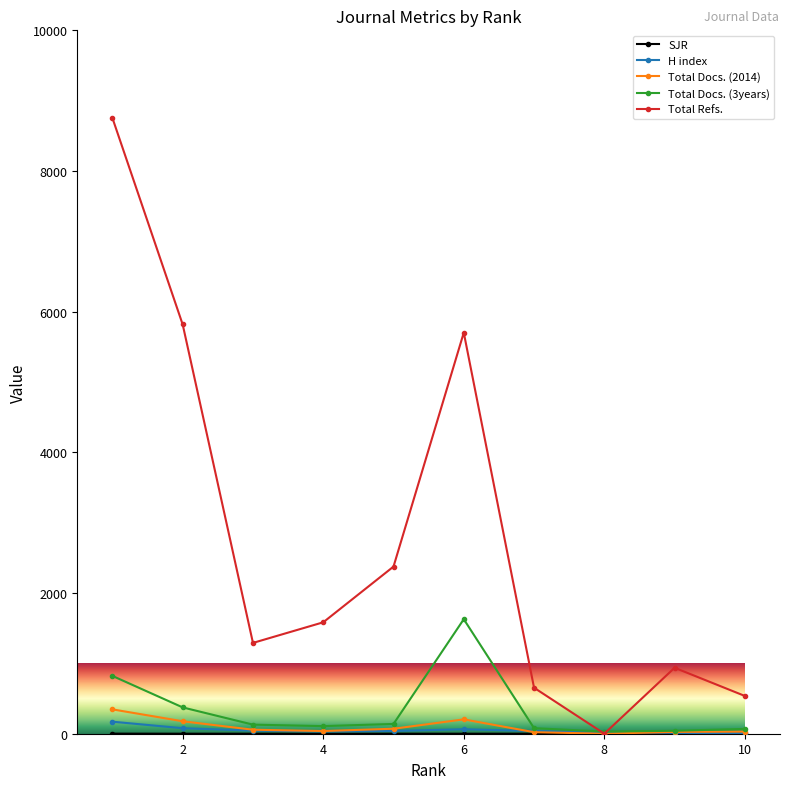

How many series are shown in this chart?

5